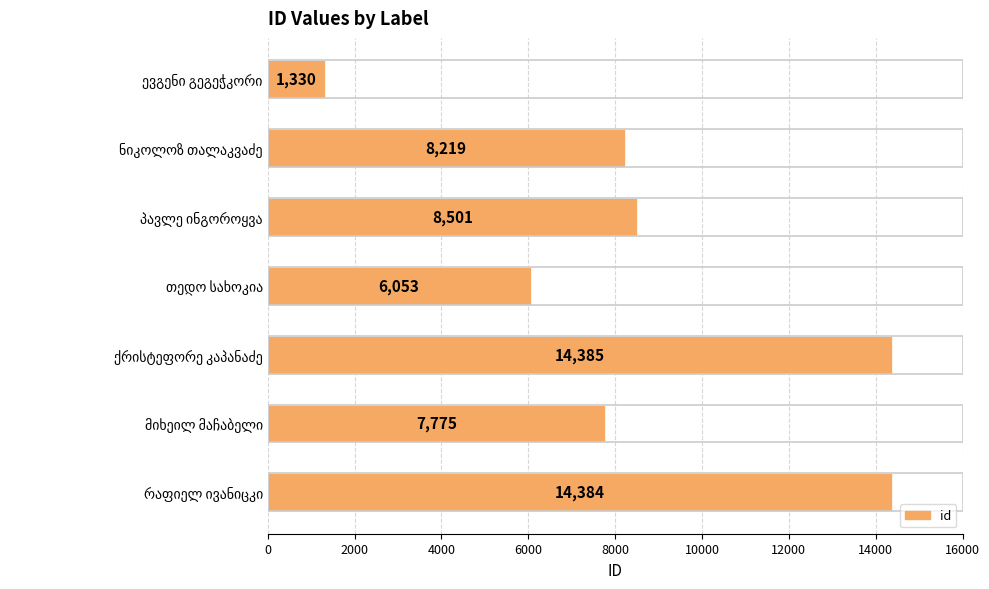

Reading bottom to top, extract all data points from this chart.

14384	7775	14385	6053	8501	8219	1330